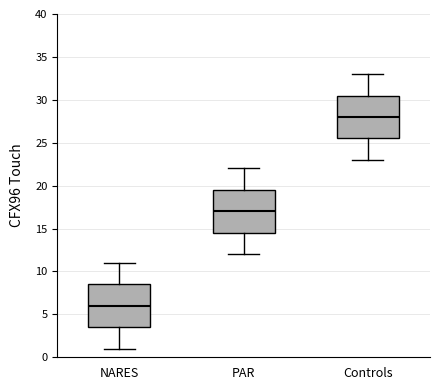

Reading left to right, transcribe this box plot: for each box, give where its median line is, the range the box spans, and where its two whiskers end, as read against the y-axis. The values are not printed on the chart, so give them approximately, as read against the axis.

NARES: median 6.0, box 3.5 to 8.5, whiskers 1.0 to 11.0
PAR: median 17.0, box 14.5 to 19.5, whiskers 12.0 to 22.0
Controls: median 28.0, box 25.5 to 30.5, whiskers 23.0 to 33.0